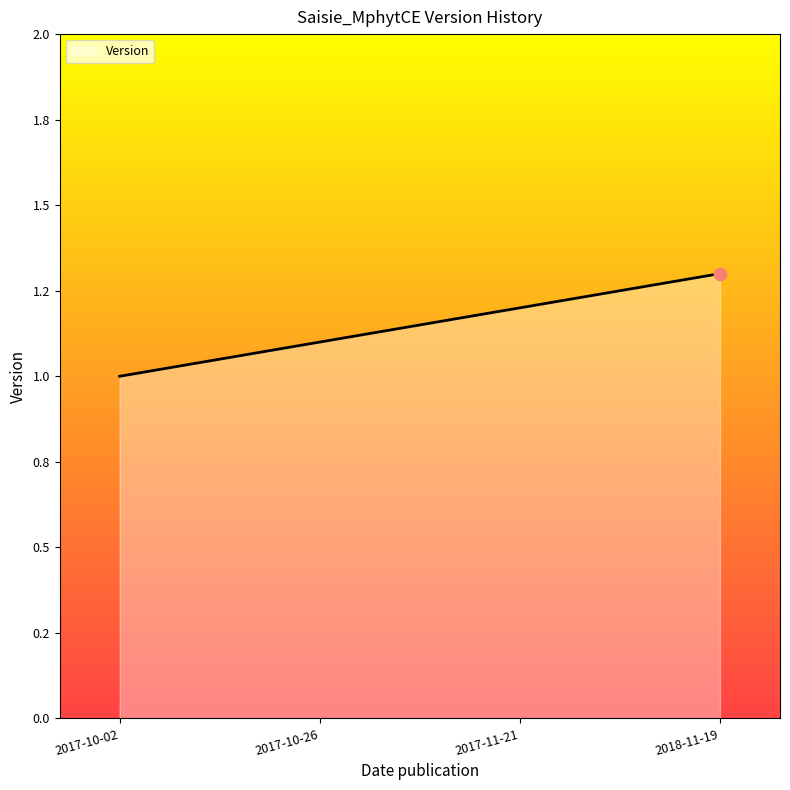

Between 2018-11-19 and 2017-11-21, which is larger?

2018-11-19